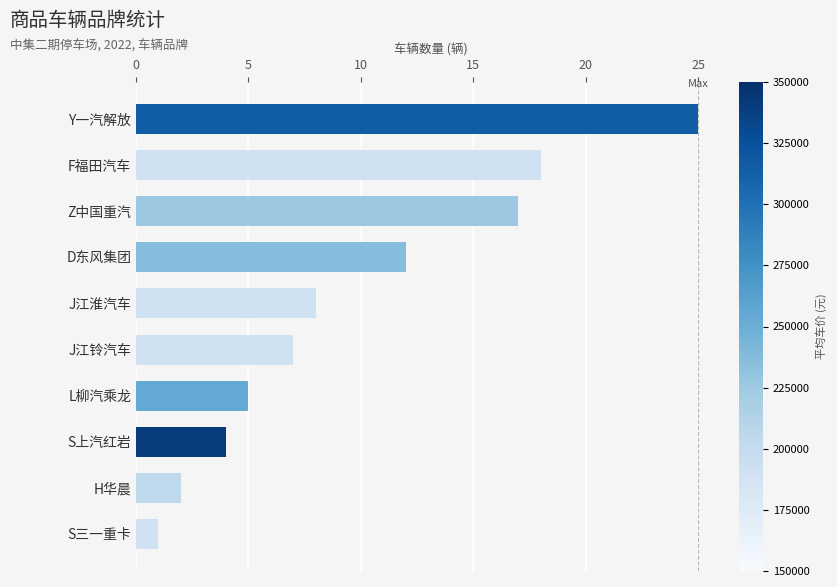

What is the value of the 10th bar from the top?

1